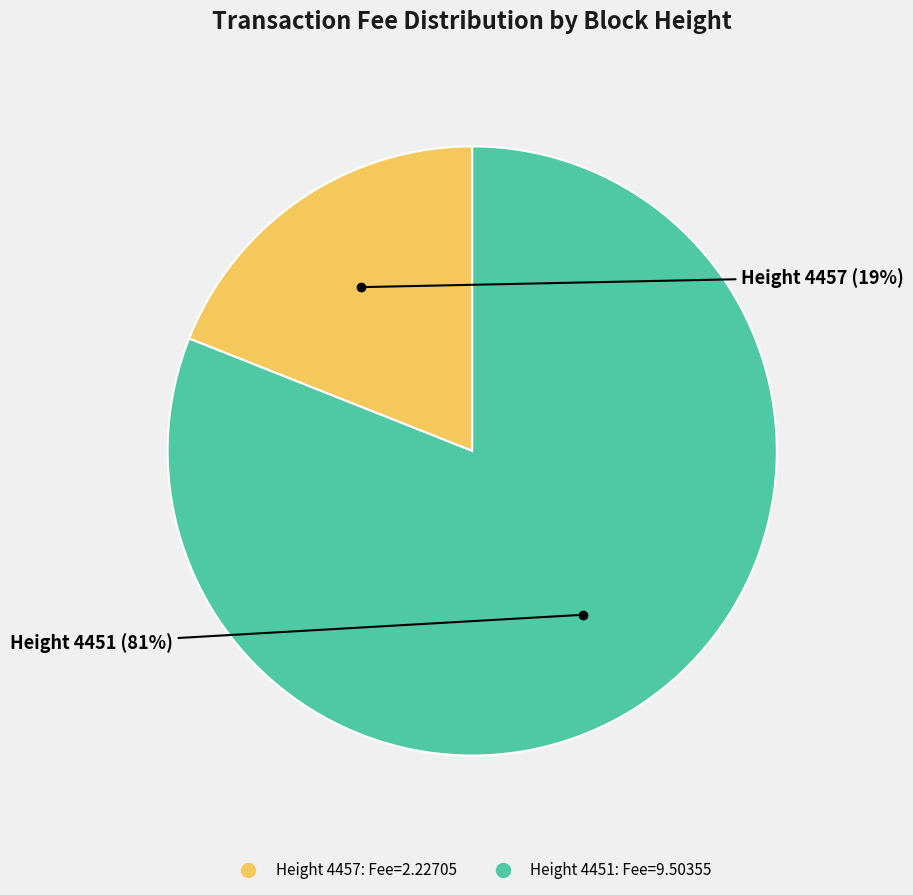

Is there any slice that represents more than half of the pie?

Yes